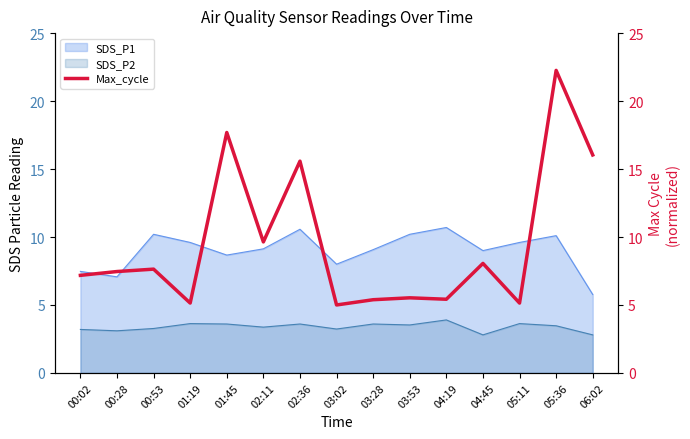

True or false: SDS_P2 and SDS_P1 cross at least once.

False